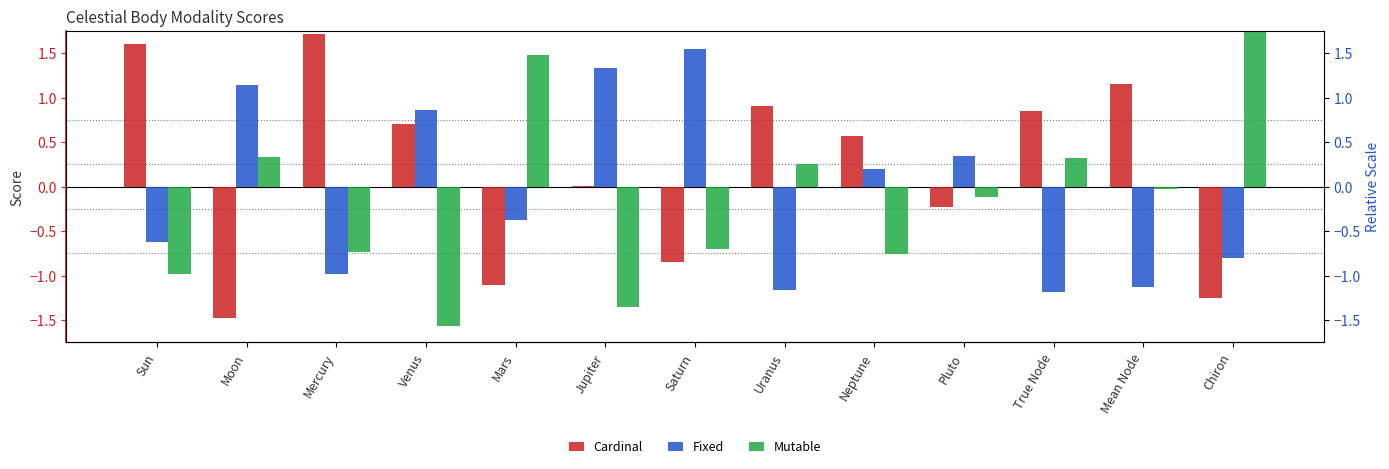

What is the difference between the second highest and minimum values in the Mutable series?

3.0